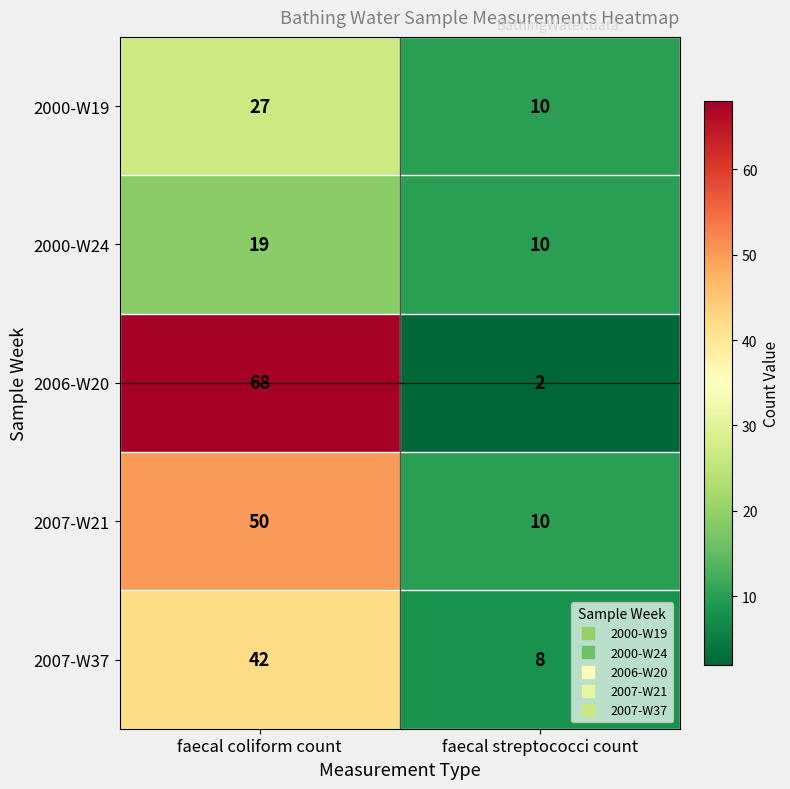

Where is 2000-W24 nearest to the value 14?

faecal streptococci count